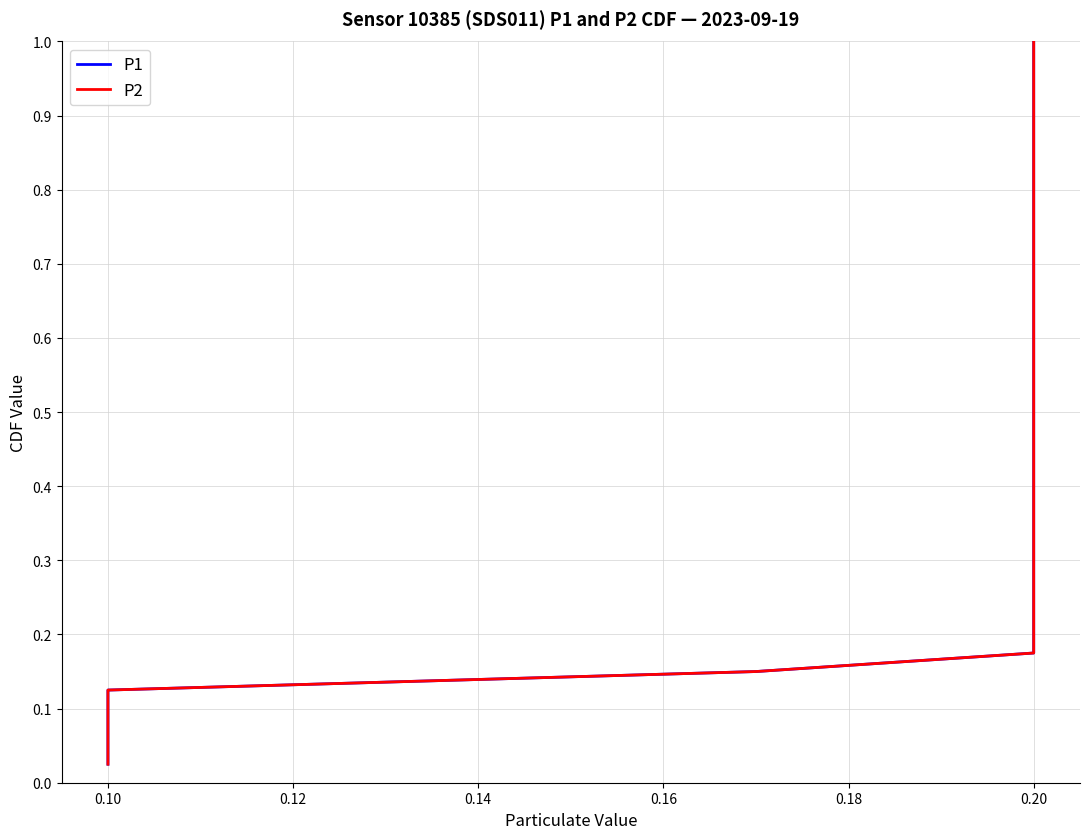

What is the label of the 13th point from the right?

0.20